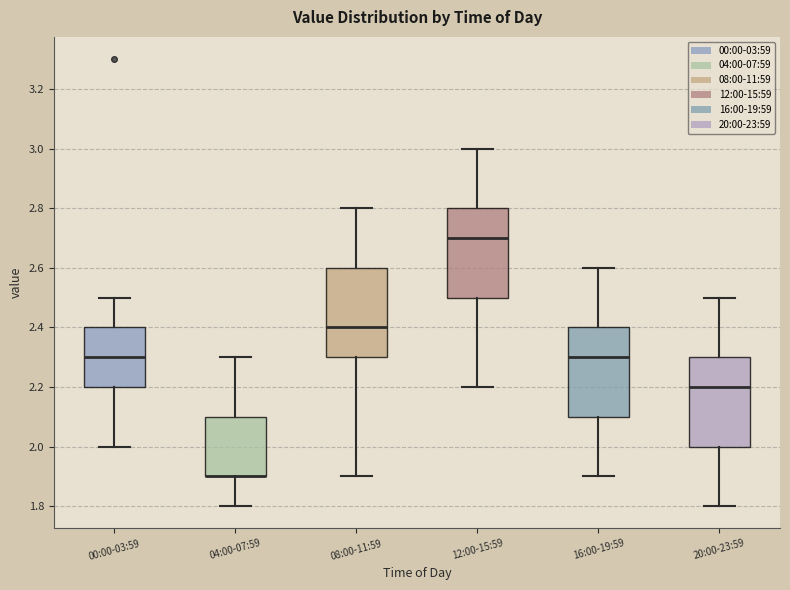

Reading left to right, transcribe this box plot: for each box, give where its median line is, the range the box spans, and where its two whiskers end, as read against the y-axis. The values are not printed on the chart, so give them approximately, as read against the axis.

00:00-03:59: median 2.3, box 2.2 to 2.4, whiskers 2.0 to 2.5
04:00-07:59: median 1.9 (drawn on the box's lower edge), box 1.9 to 2.1, whiskers 1.8 to 2.3
08:00-11:59: median 2.4, box 2.3 to 2.6, whiskers 1.9 to 2.8
12:00-15:59: median 2.7, box 2.5 to 2.8, whiskers 2.2 to 3.0
16:00-19:59: median 2.3, box 2.1 to 2.4, whiskers 1.9 to 2.6
20:00-23:59: median 2.2, box 2.0 to 2.3, whiskers 1.8 to 2.5